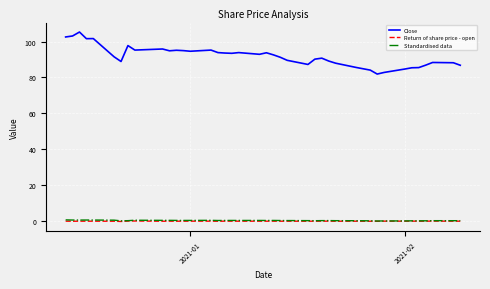

Which series has the widest spread of values?

Close